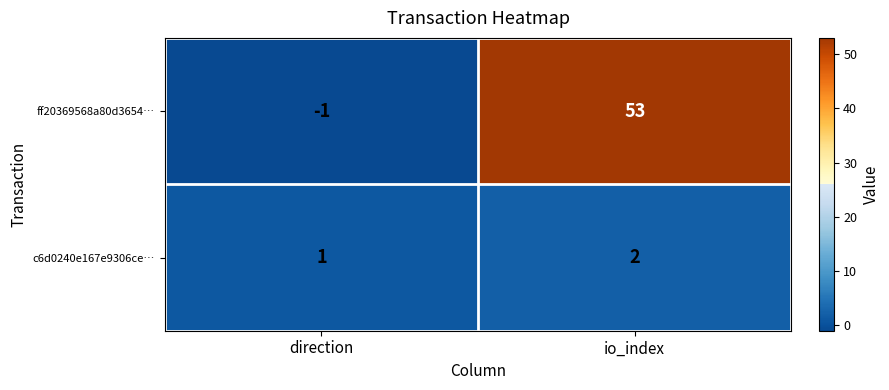

The c6d0240e167e9306ce… series shows 1 at io_index. True or false?

False